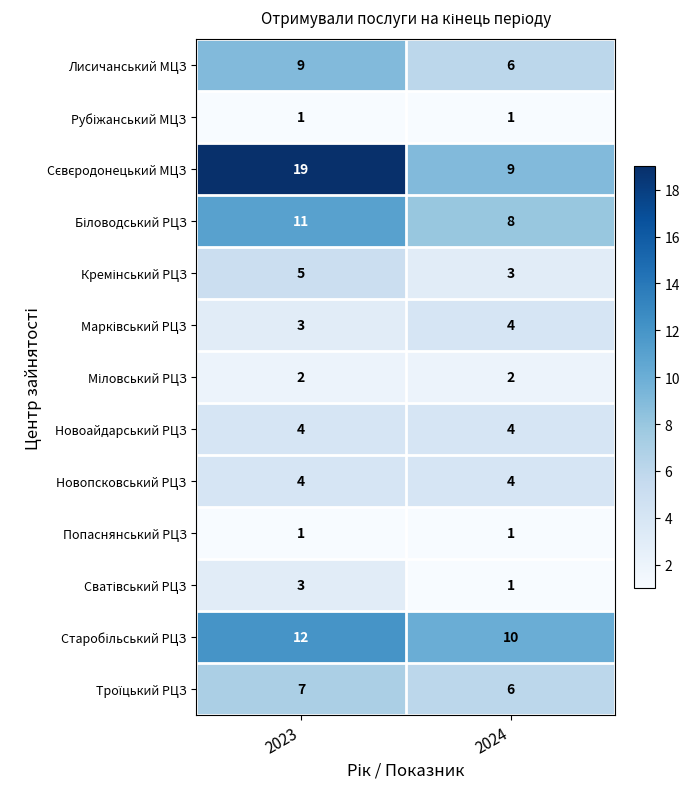

What is the difference between the maximum and minimum values in the Лисичанський МЦЗ series?

3